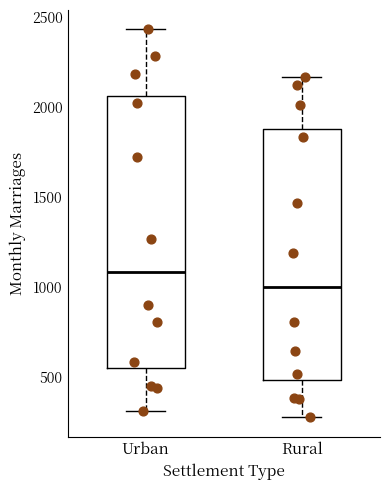

Reading left to right, read every box against the y-axis: the position of its median line, the range the box covers, and the ends of its whiskers. The values are not printed on the chart, so give them approximately, as read against the axis.

Urban: median 1100, box 550 to 2050, whiskers 300 to 2450
Rural: median 1000, box 500 to 1900, whiskers 250 to 2150